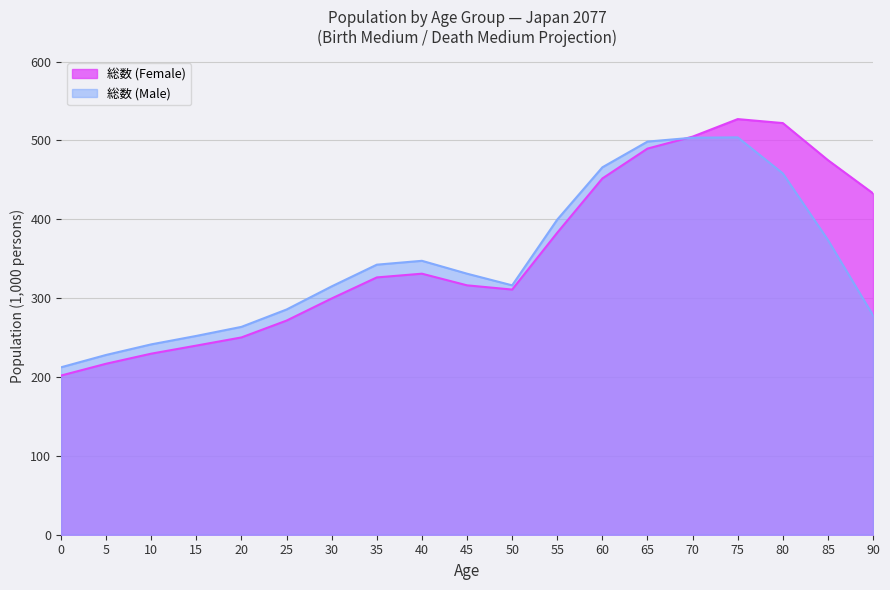

True or false: 総数 (Male) has a value of 316.3 at 50.

True